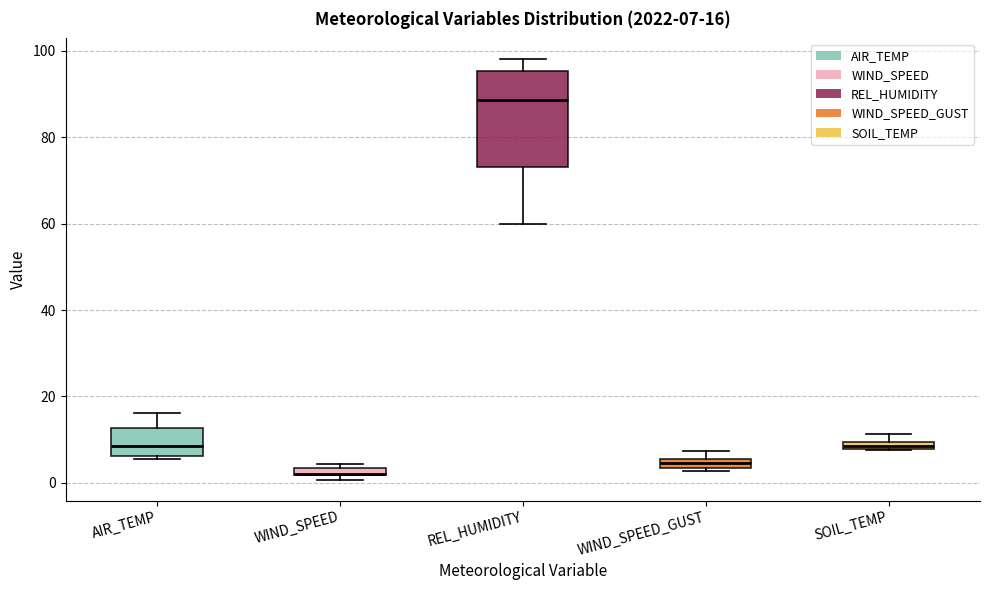

Which box's median line is the highest?

REL_HUMIDITY